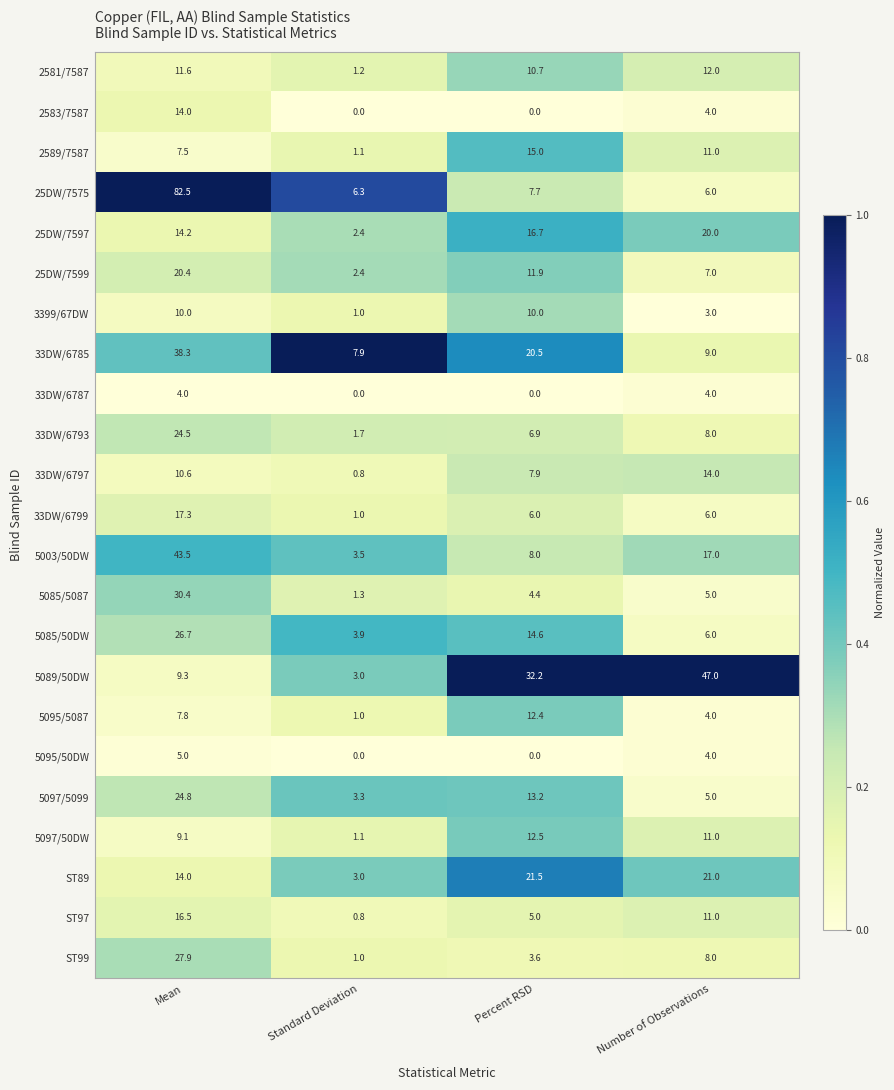

True or false: 33DW/6799 has a value of 6.0 at Number of Observations.

True